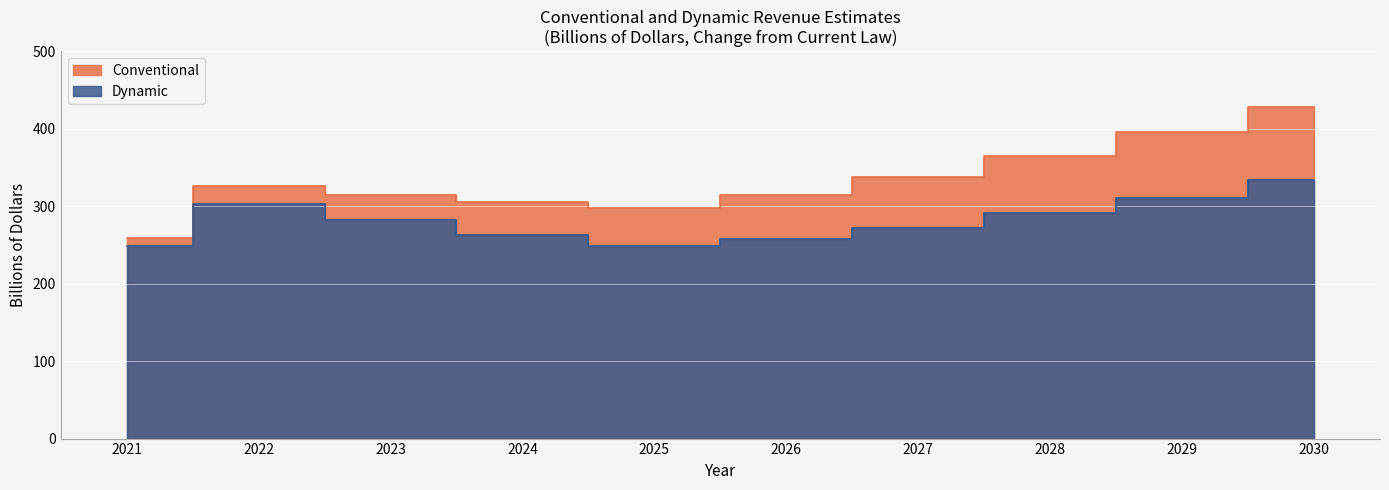

In Dynamic, how many points are higher than both neighbors (excluding endpoints)?

1